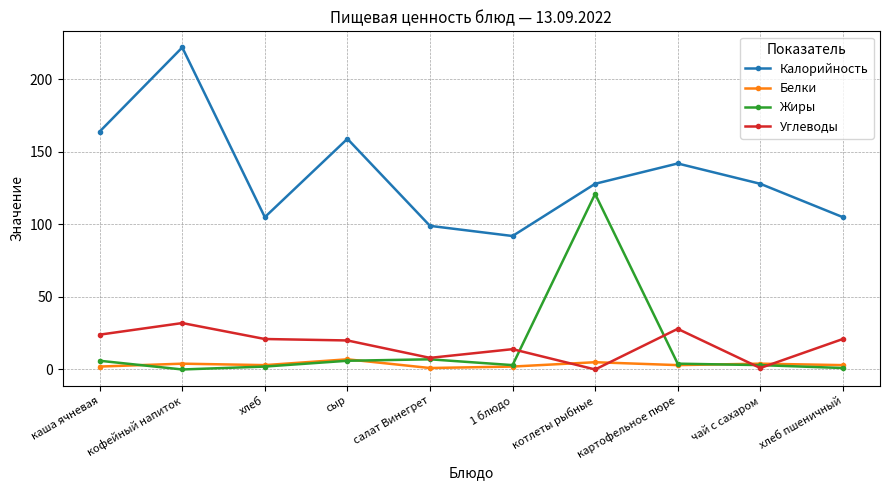

List the series in order of their peak value, lowest first.

Белки, Углеводы, Жиры, Калорийность